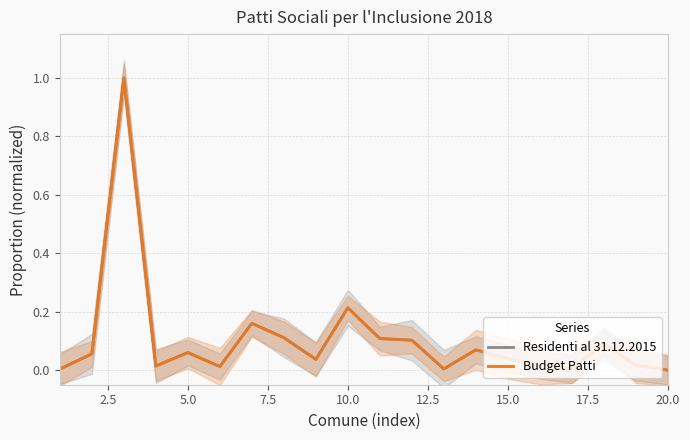

Which series has the widest spread of values?

Residenti al 31.12.2015